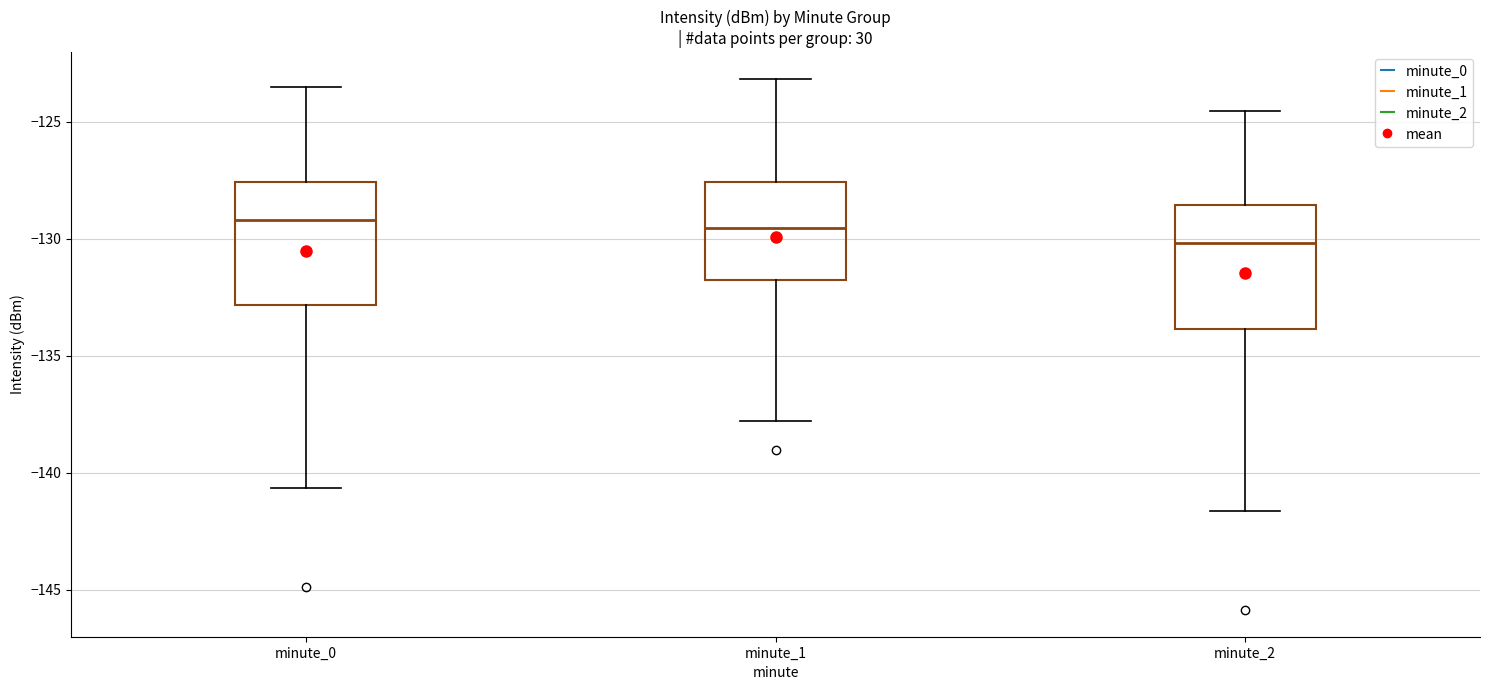

Reading left to right, read every box against the y-axis: the position of its median line, the range the box covers, and the ends of its whiskers. The values are not printed on the chart, so give them approximately, as read against the axis.

minute_0: median -129.0, box -133.0 to -127.5, whiskers -140.5 to -123.5
minute_1: median -129.5, box -132.0 to -127.5, whiskers -138.0 to -123.0
minute_2: median -130.0, box -134.0 to -128.5, whiskers -141.5 to -124.5